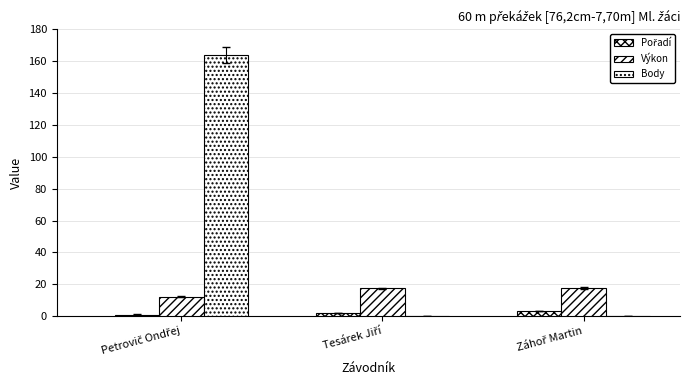

How many groups of bars are there?

3